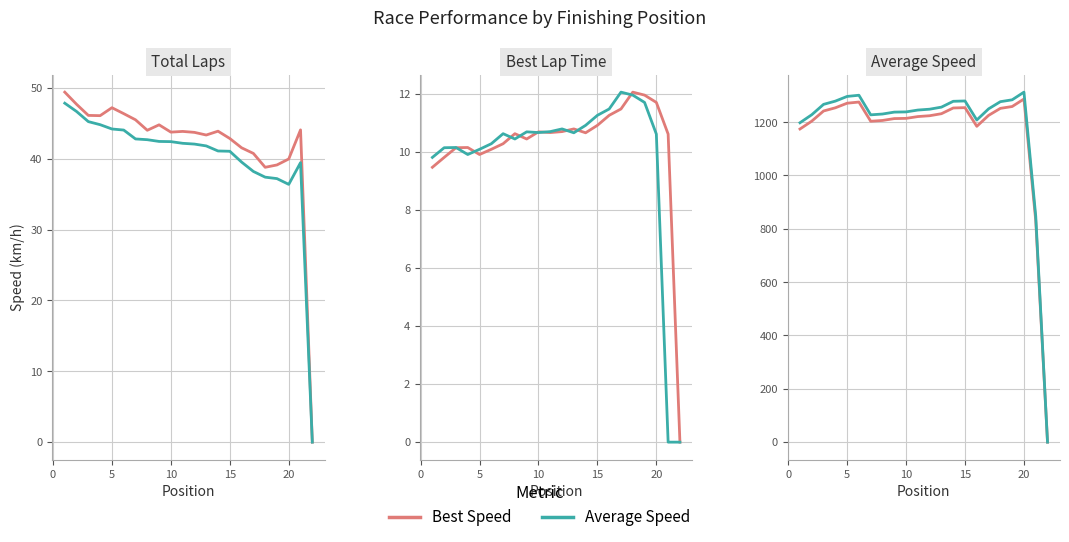

True or false: Average Speed and Best Speed cross at least once.

False